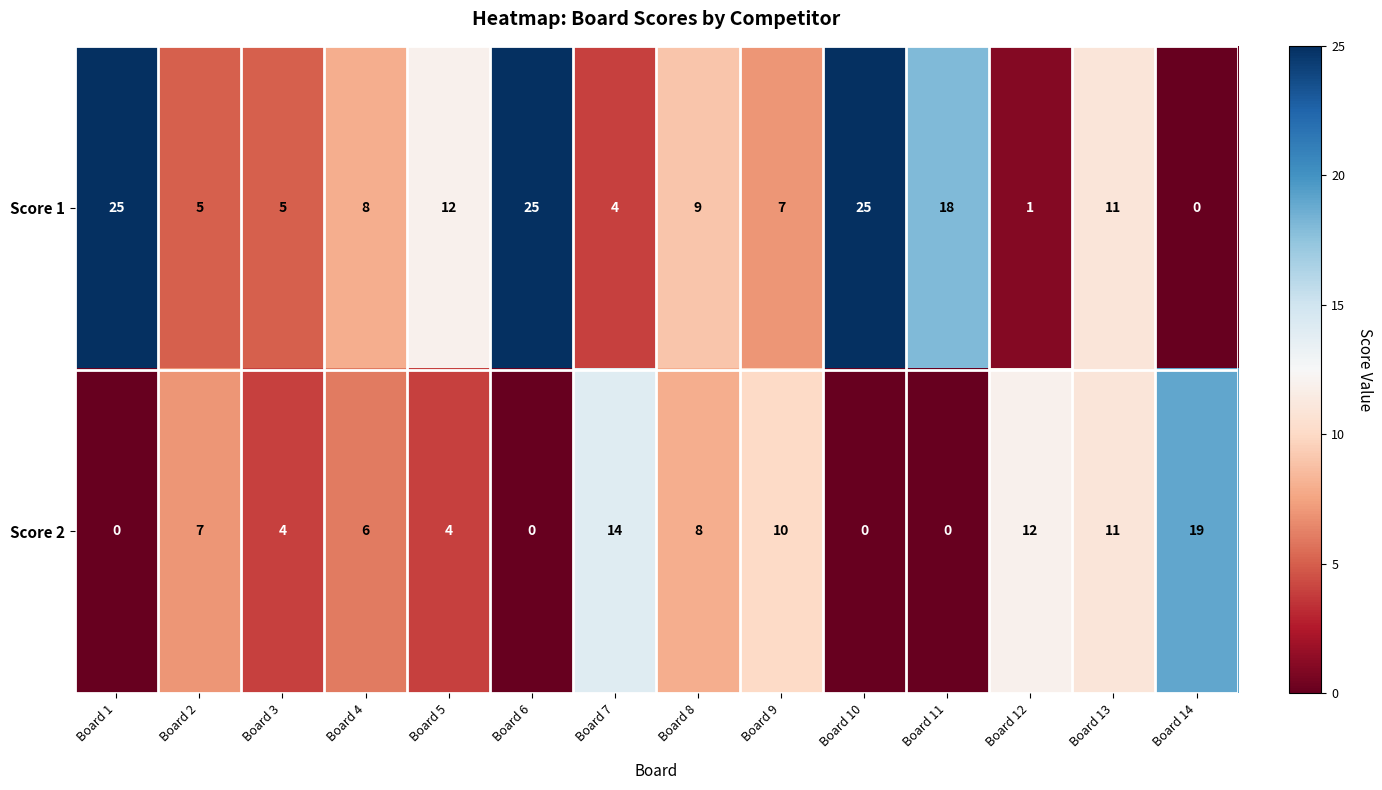

Which series changed the most between Board 11 and Board 12?

Score 1